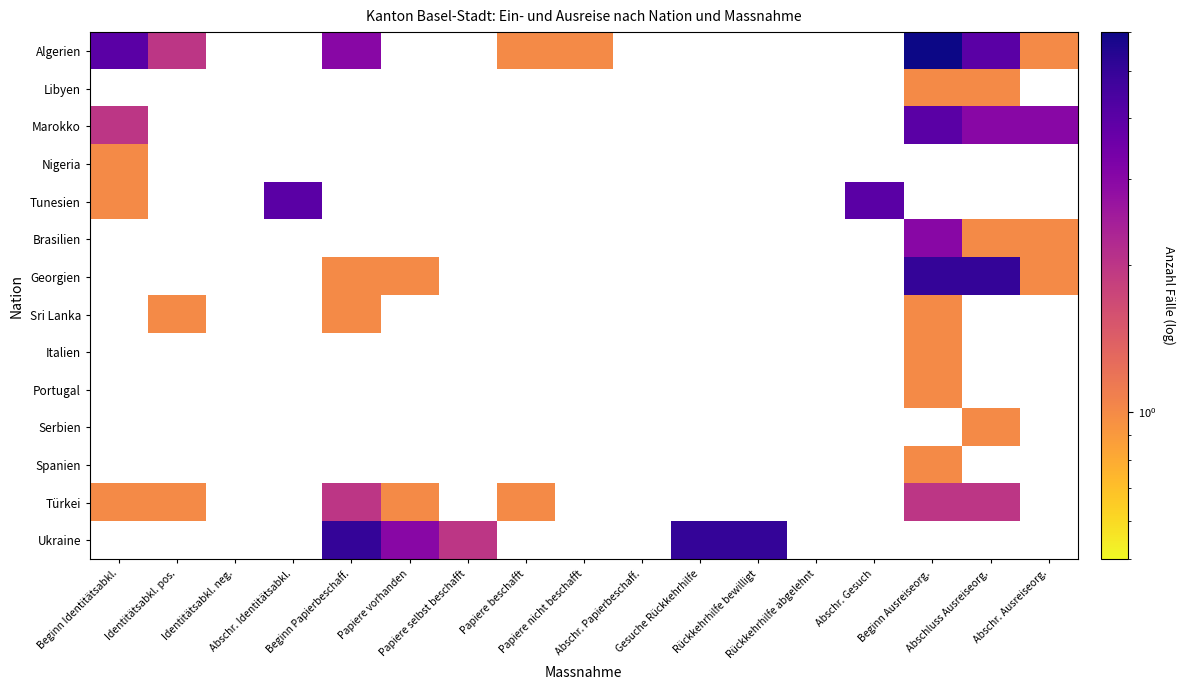

At how many categories does at least one series exceed 2?

10